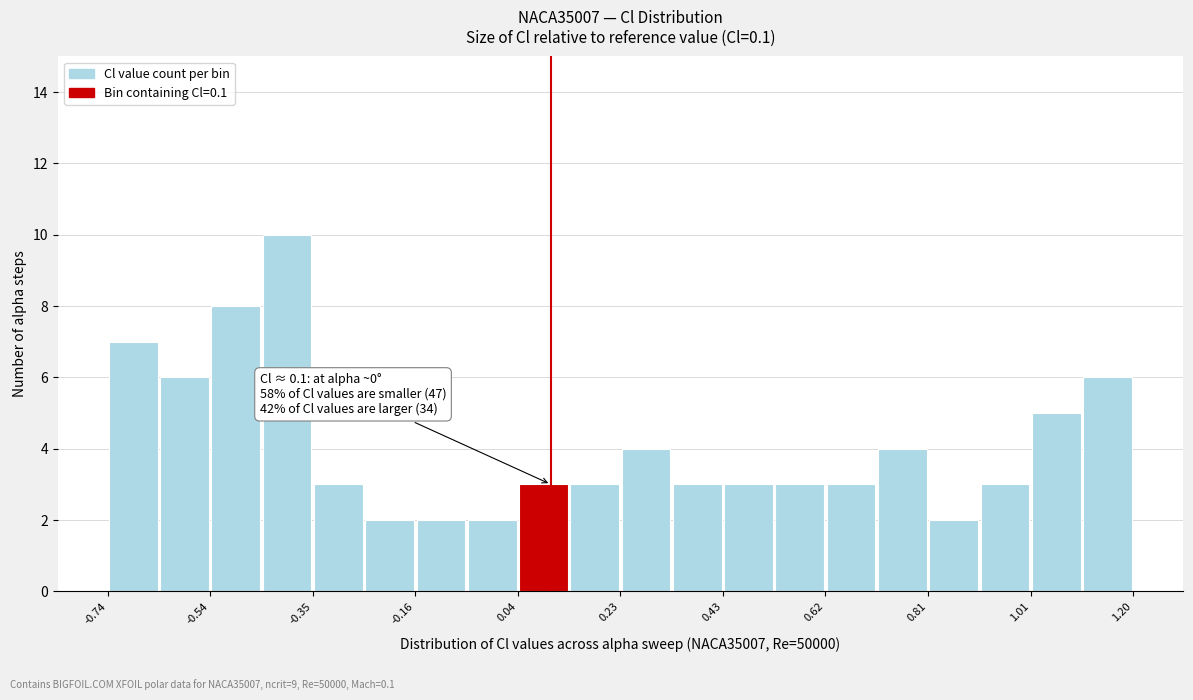

Which range on the x-axis has the tallest bar?

-0.44 to -0.34